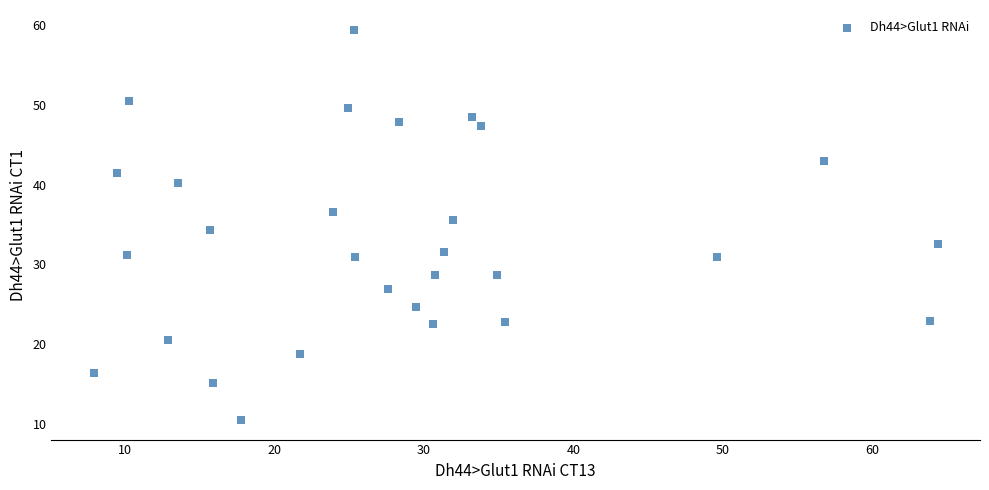

What is the range of Y values (max minus min)?

48.9